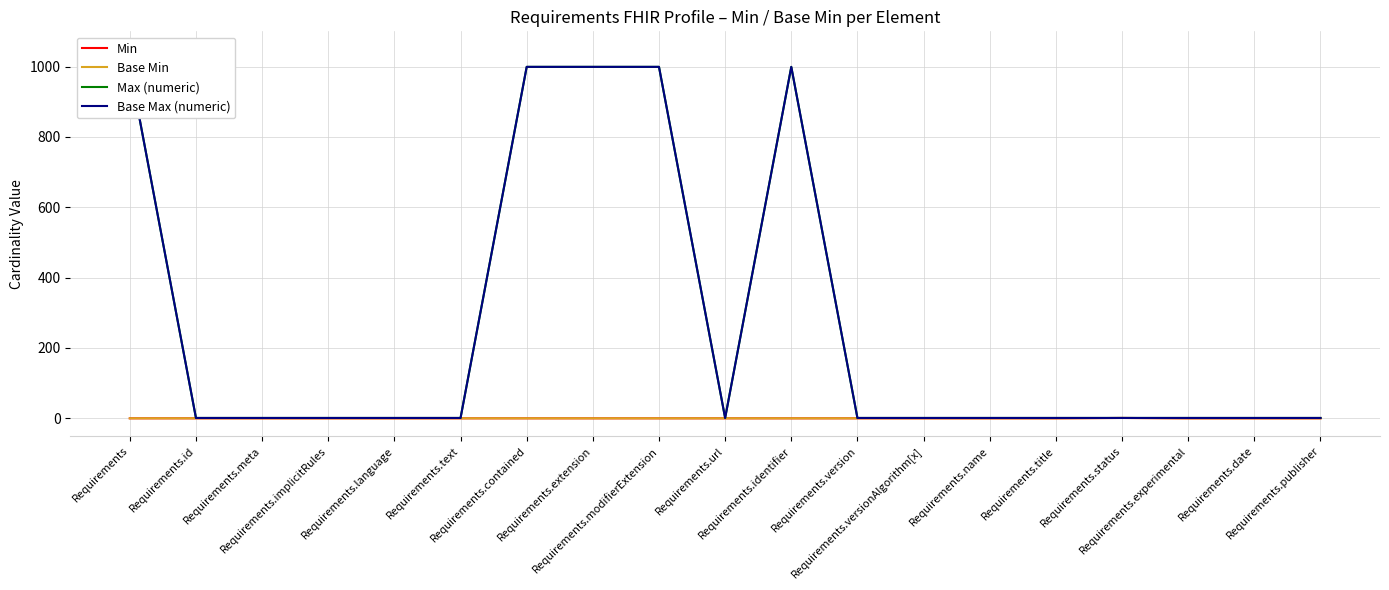

What are all the series names shown in the legend?

Min, Base Min, Max (numeric), Base Max (numeric)